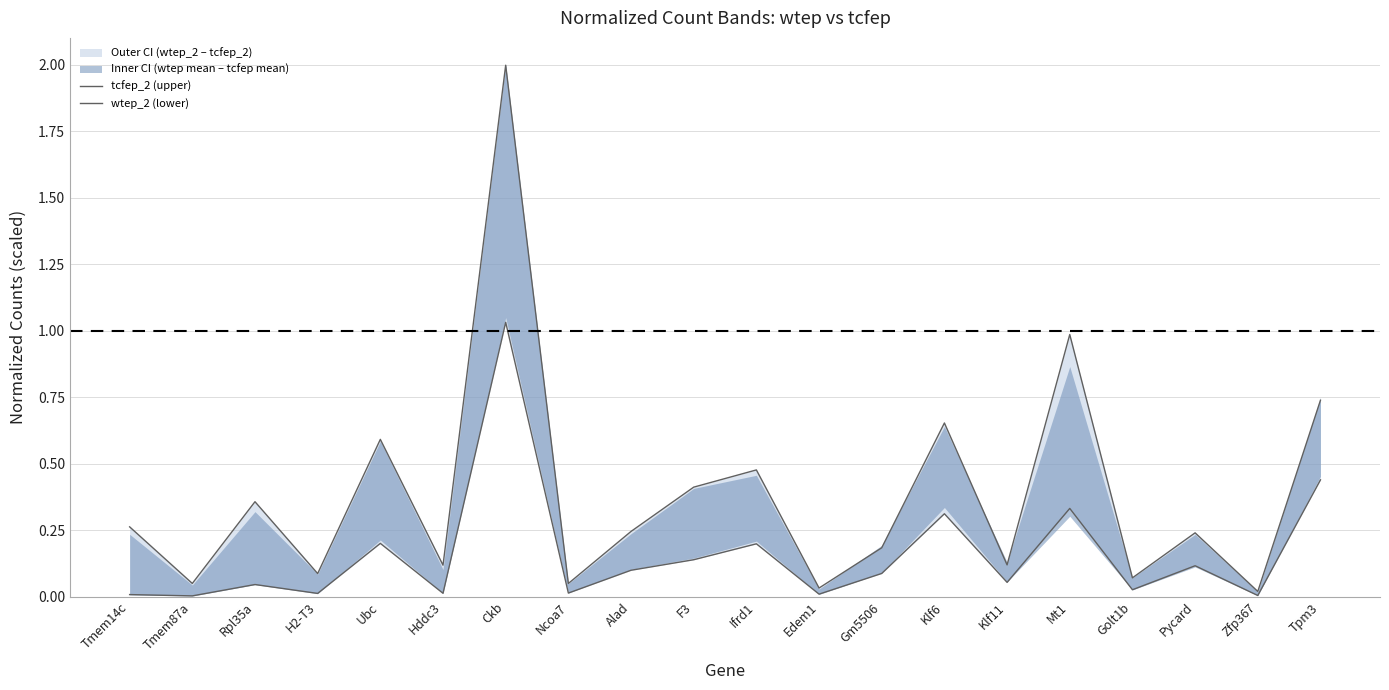

Reading left to right, transcribe all the data shown in this chart.

tcfep_2 (upper): Tmem14c=0.3	Tmem87a=0.0	Rpl35a=0.4	H2-T3=0.1	Ubc=0.6	Hddc3=0.1	Ckb=2.0	Ncoa7=0.0	Alad=0.2	F3=0.4	Ifrd1=0.5	Edem1=0.0	Gm5506=0.2	Klf6=0.7	Klf11=0.1	Mt1=1.0	Golt1b=0.1	Pycard=0.2	Zfp367=0.0	Tpm3=0.7
wtep_2 (lower): Tmem14c=0.0	Tmem87a=0.0	Rpl35a=0.0	H2-T3=0.0	Ubc=0.2	Hddc3=0.0	Ckb=1.0	Ncoa7=0.0	Alad=0.1	F3=0.1	Ifrd1=0.2	Edem1=0.0	Gm5506=0.1	Klf6=0.3	Klf11=0.1	Mt1=0.3	Golt1b=0.0	Pycard=0.1	Zfp367=0.0	Tpm3=0.4